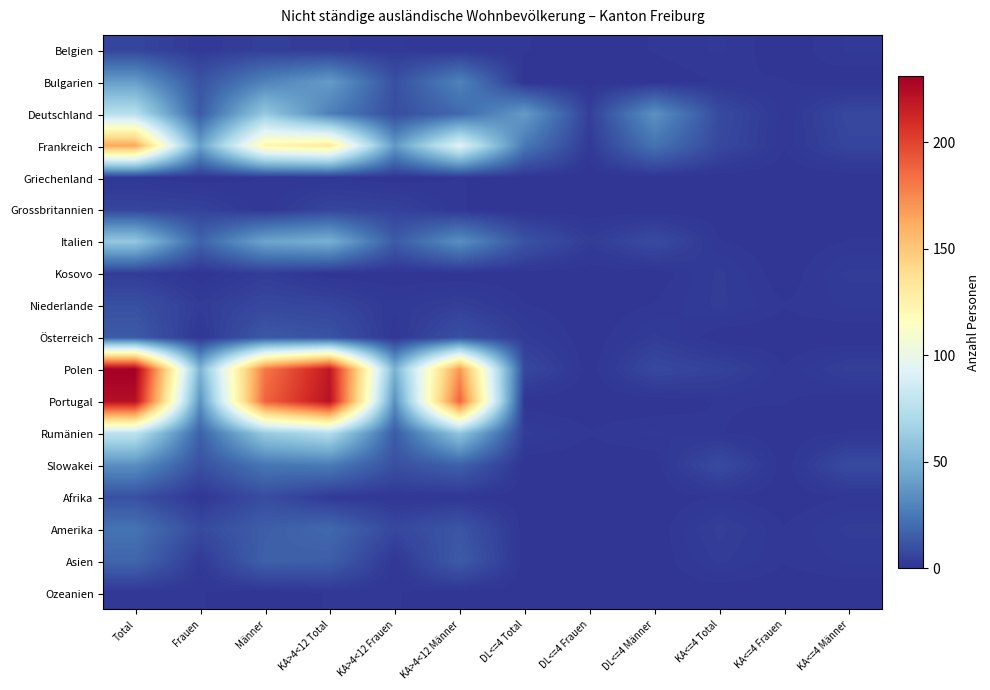

Which series has the largest total across all categories?

Polen